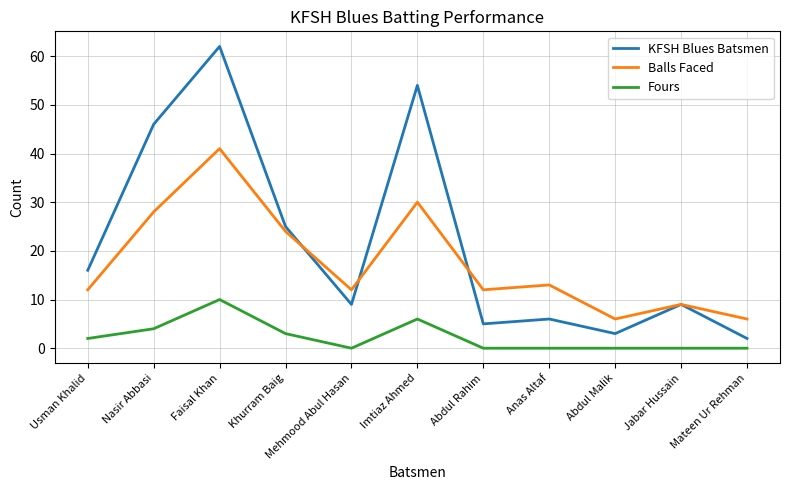

At which category does the chart reach its peak across all series?

Faisal Khan